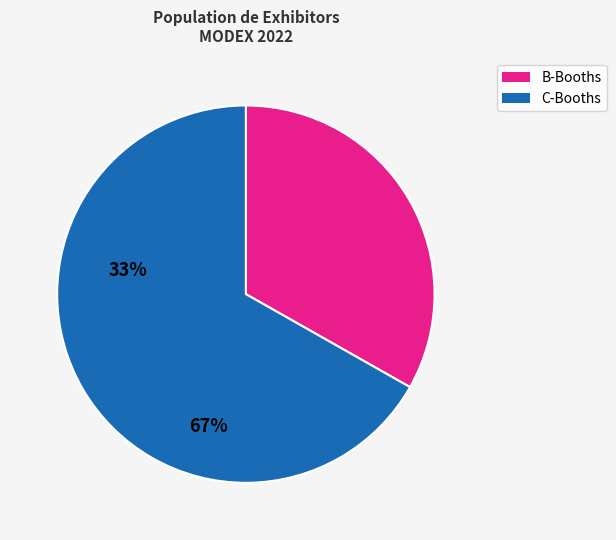

Does any single category account for the majority?

Yes